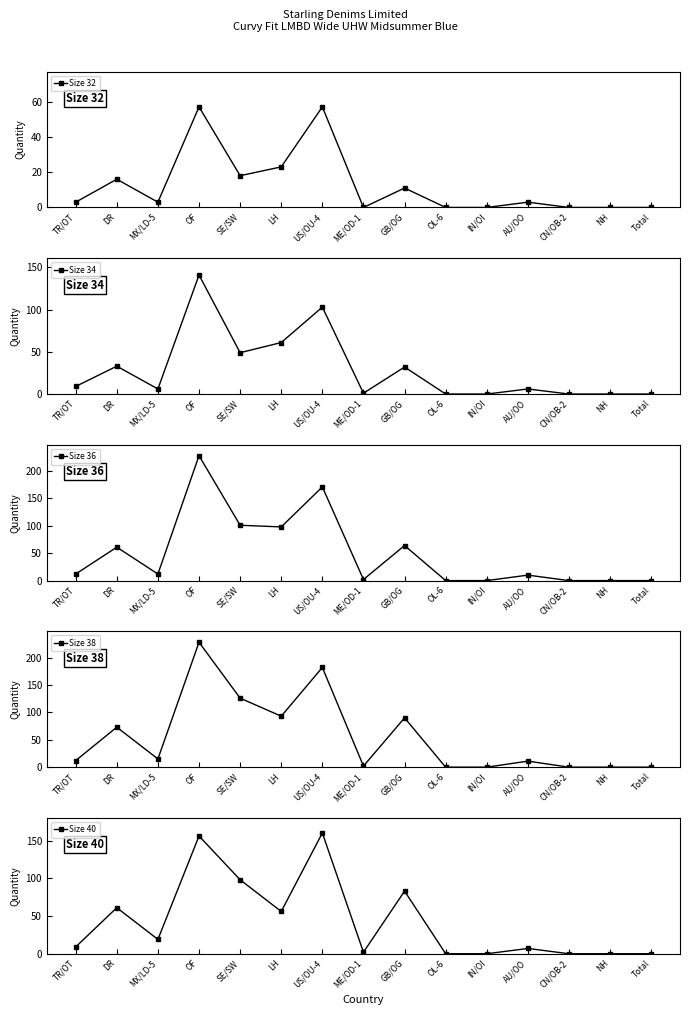

How many positive values does the Size 34 series have?

10